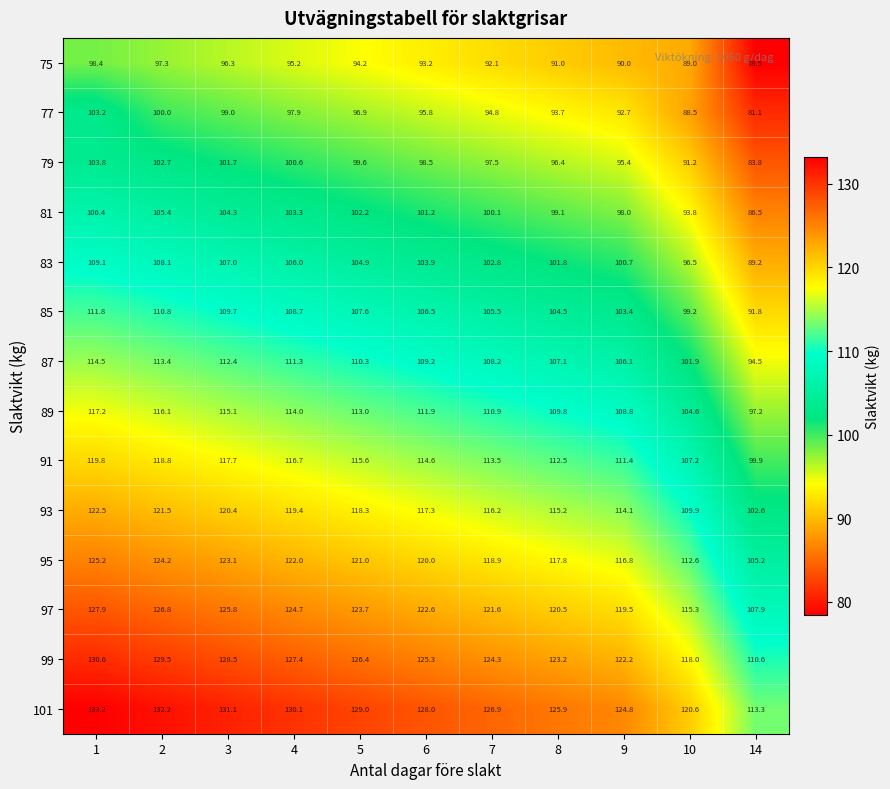

Where is 97 nearest to the value 117?

10